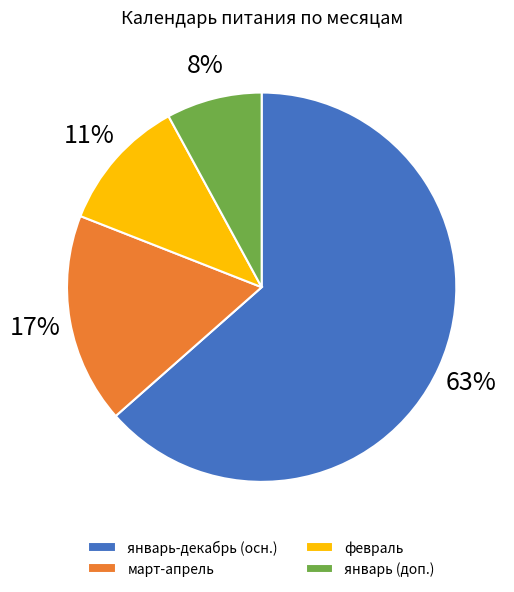

Is there any slice that represents more than half of the pie?

Yes